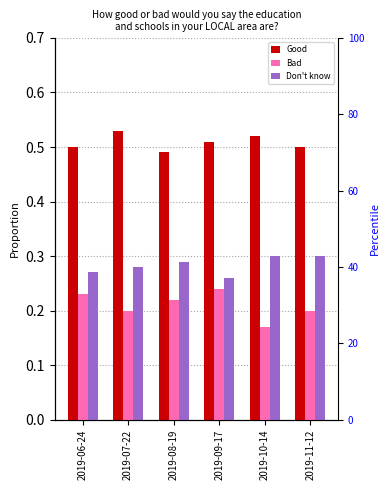

Is it true that Good equals 0.8 at 2019-07-22?

False